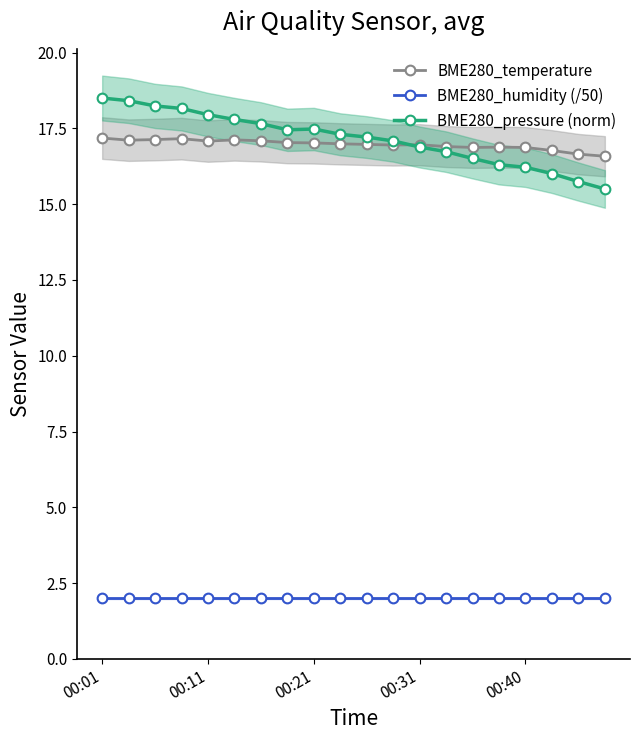

The BME280_pressure (norm) series shows 16.2 at 00:40. True or false?

True